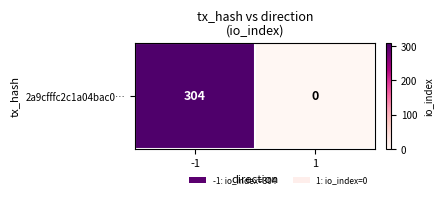

Which category has the lowest value across all series?

1